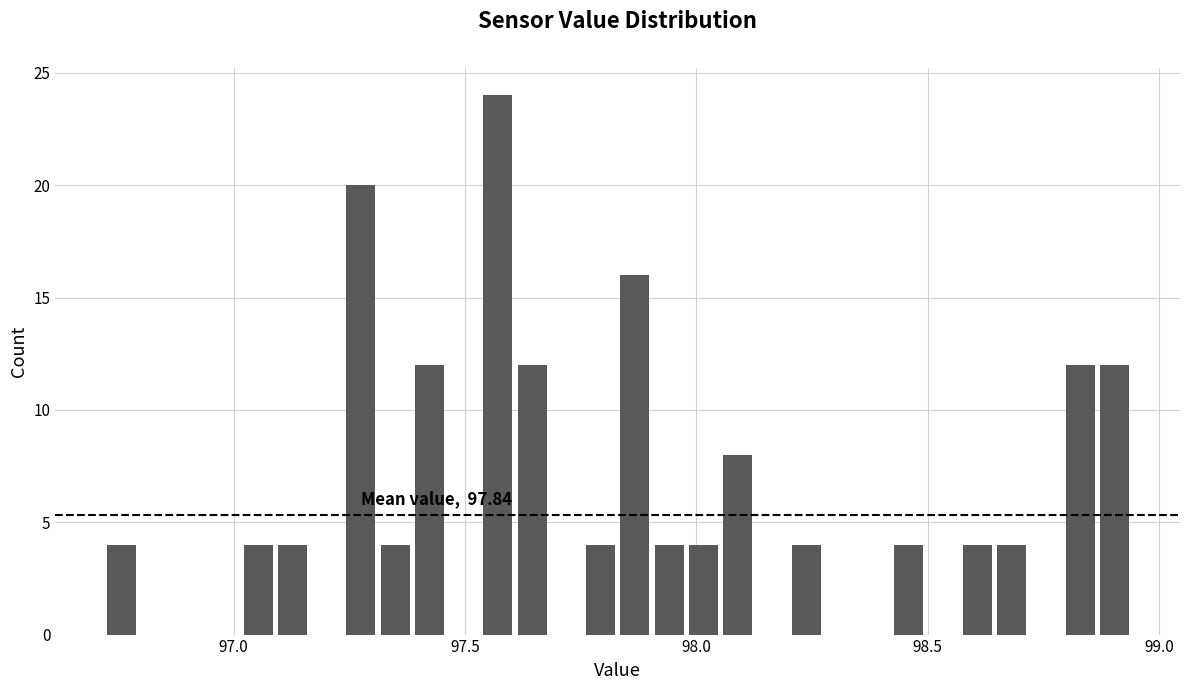

Around what value on the x-axis is the tallest bar? Give the approximate position of its centre, as read against the axis.

97.55